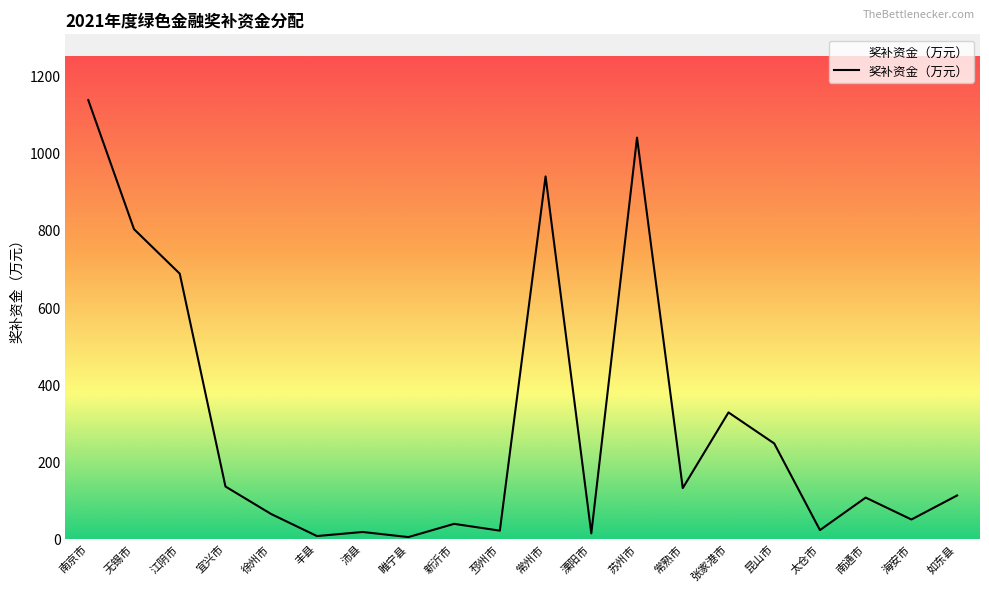

What is the difference between the maximum and minimum values?

1132.8